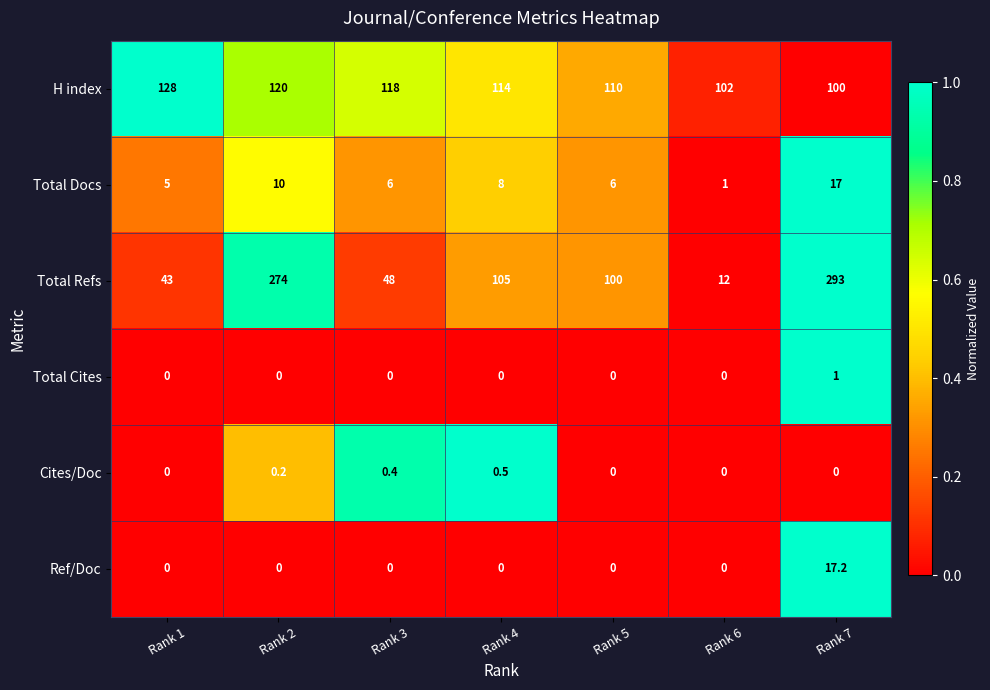

List the labels in order of H index value, smallest first.

Rank 7, Rank 6, Rank 5, Rank 4, Rank 3, Rank 2, Rank 1